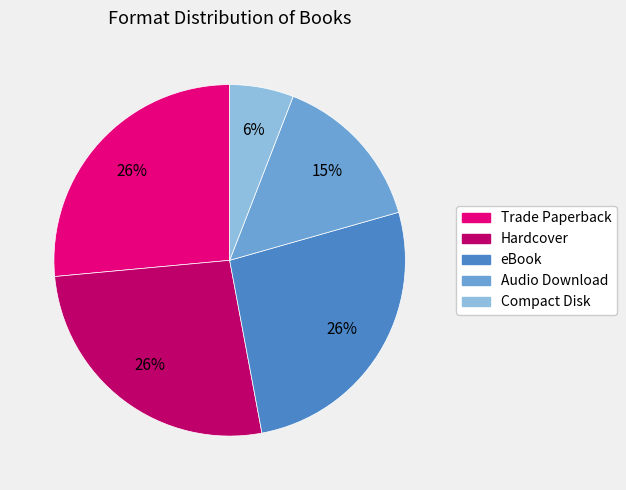

Between Trade Paperback and Audio Download, which is larger?

Trade Paperback